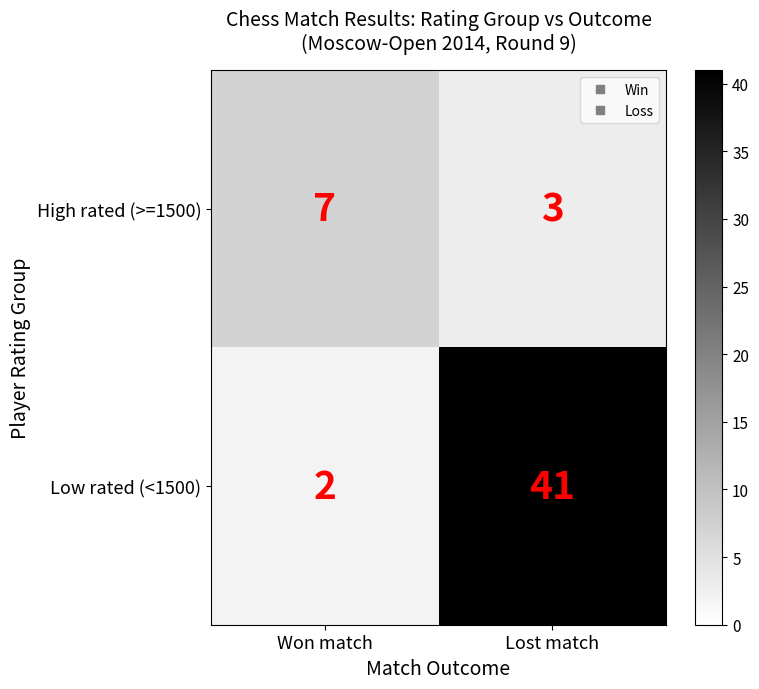

What is the sum of all High rated (>=1500) values?

10